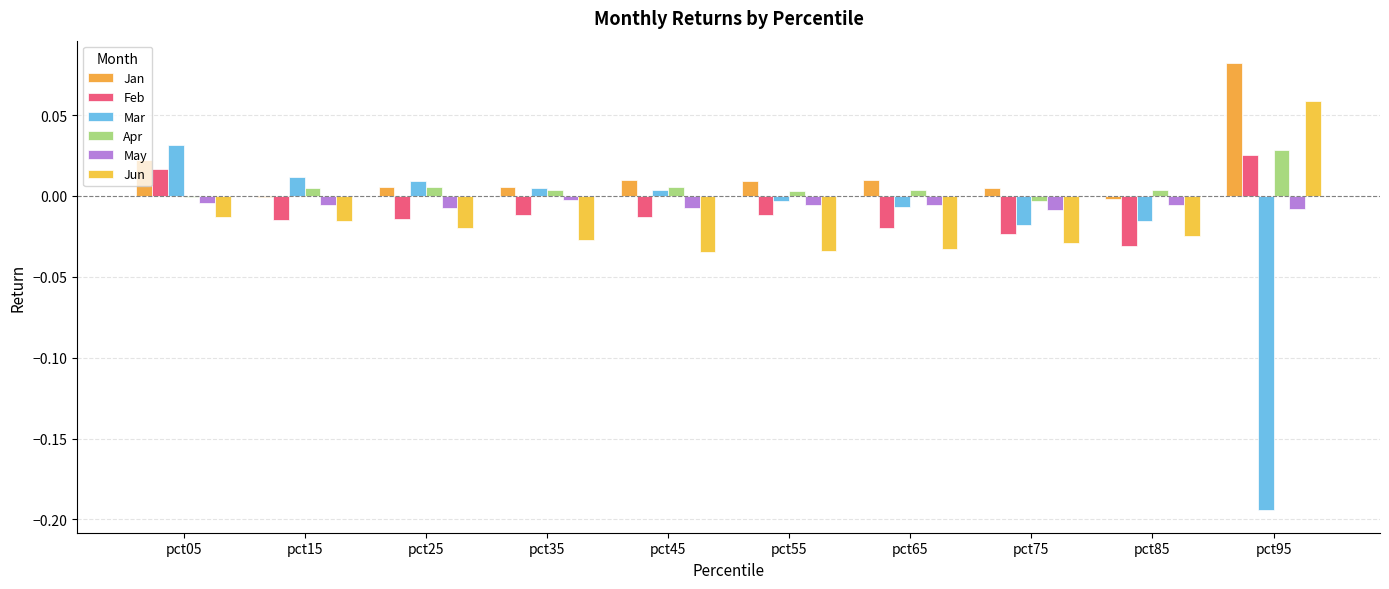

Where does the Feb series first go above 0?

pct05